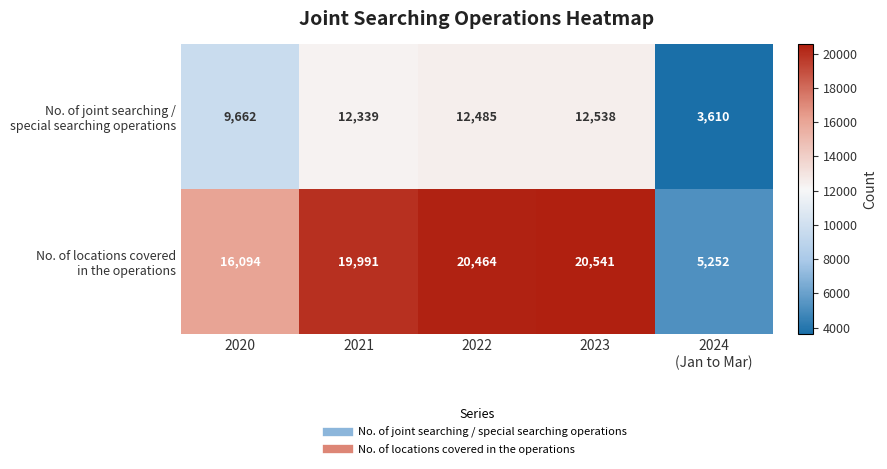

What is the greatest value displayed?

20541